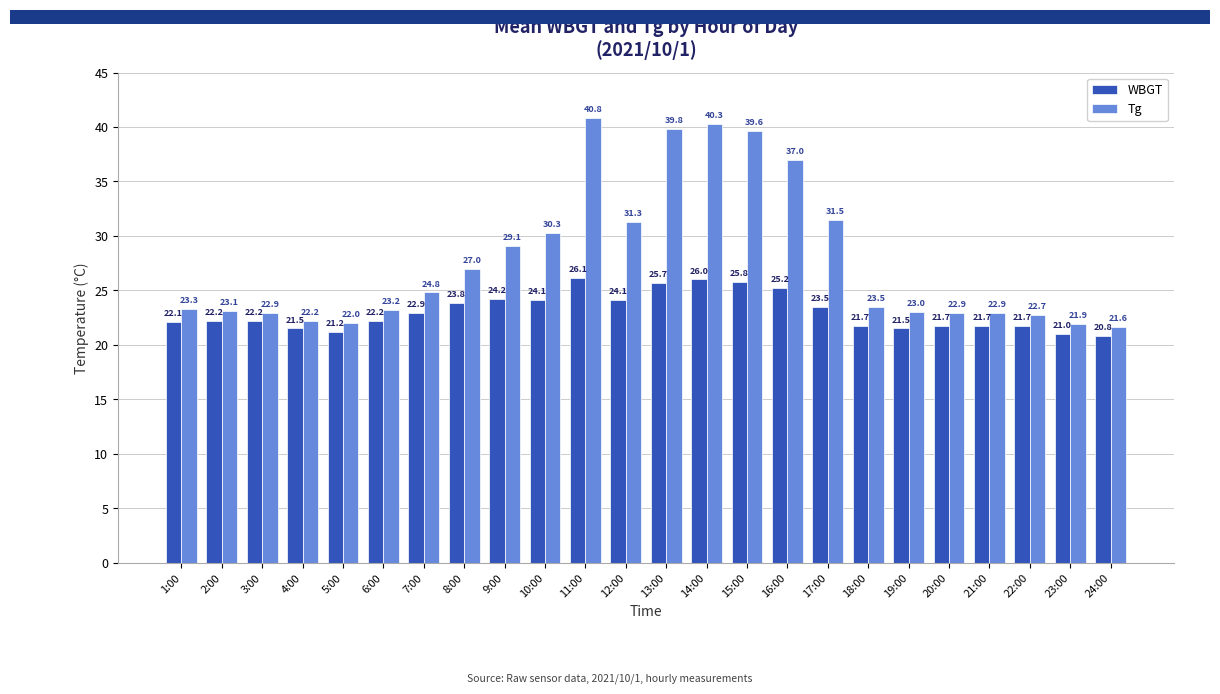

What is the difference between the second highest and minimum values in the WBGT series?

5.2